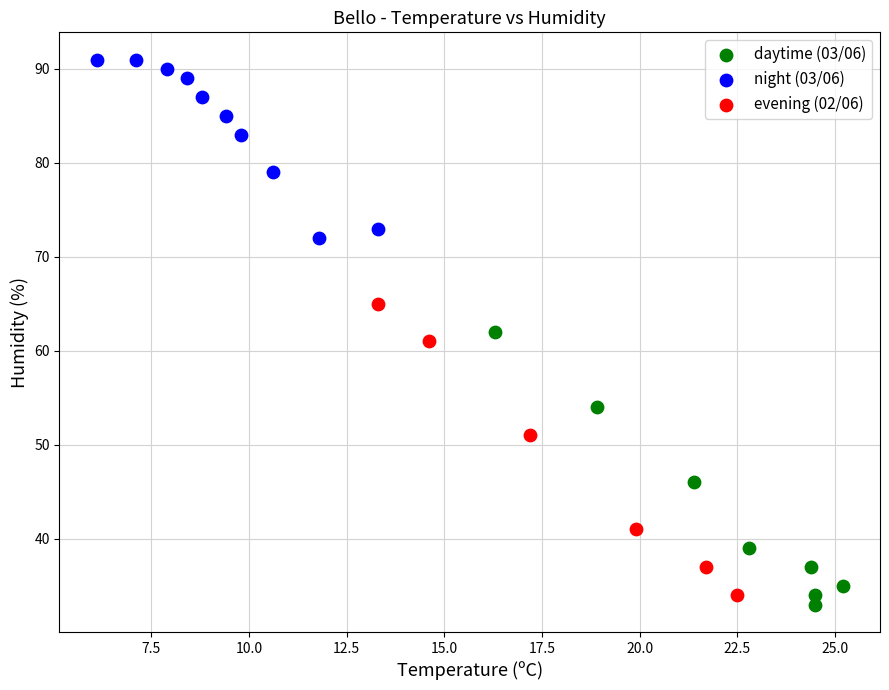

Which series reaches the minimum Y coordinate?

daytime (03/06)